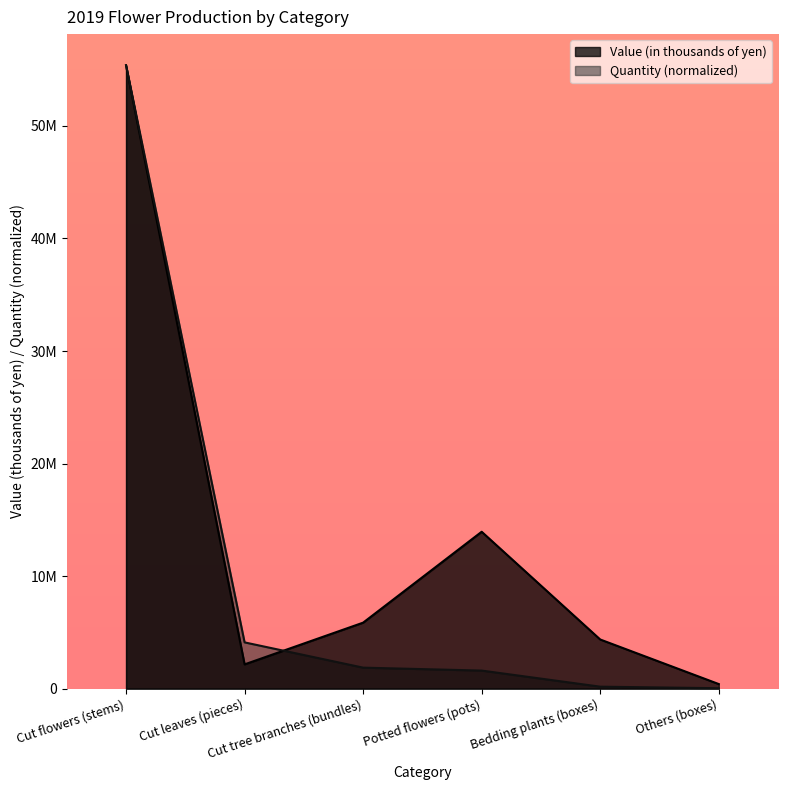

After their last crossing, which series has the higher values: Quantity or Value (in thousands of yen)?

Value (in thousands of yen)